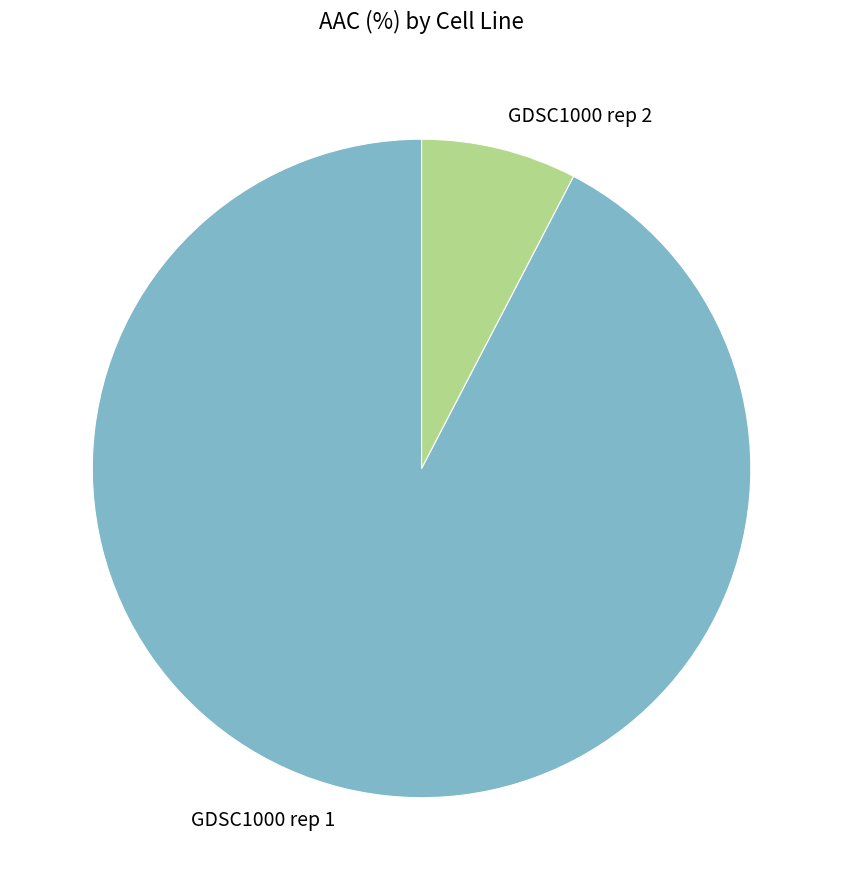

True or false: GDSC1000 rep 2 accounts for 20% of the total.

False